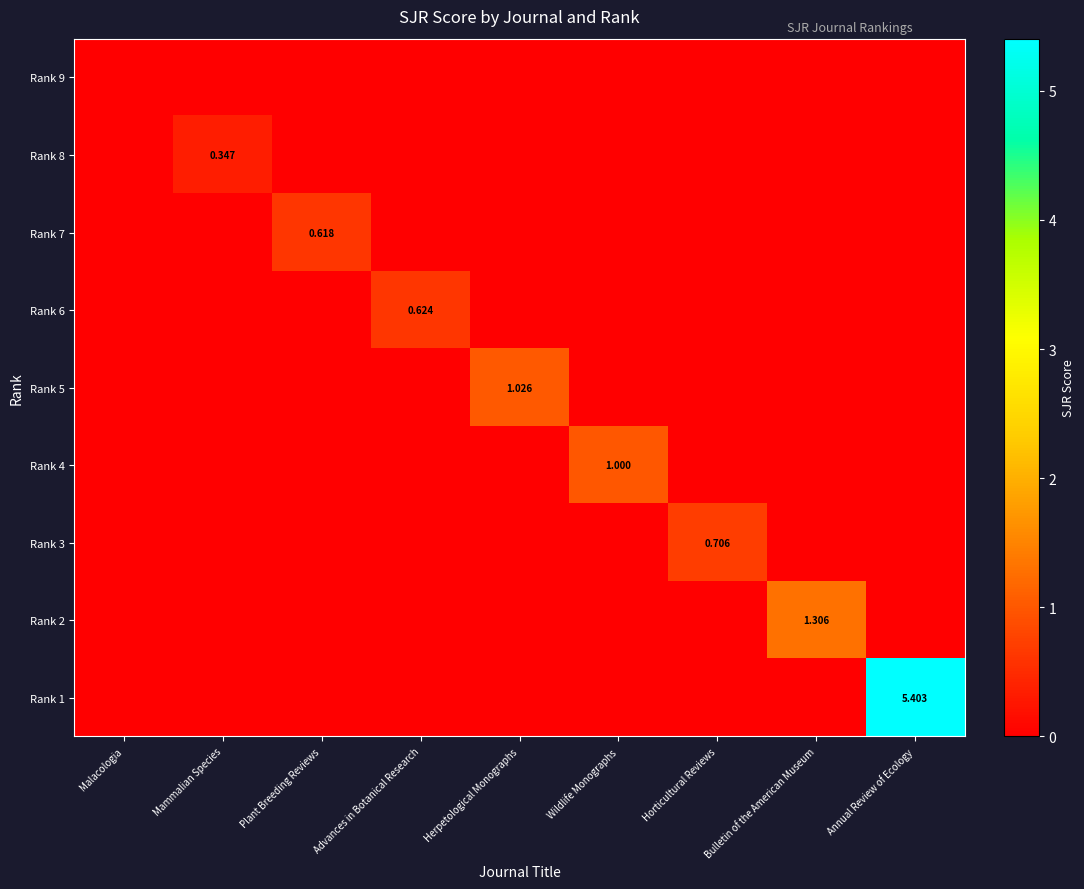

How many Rank 3 values are between 0 and 1?

9